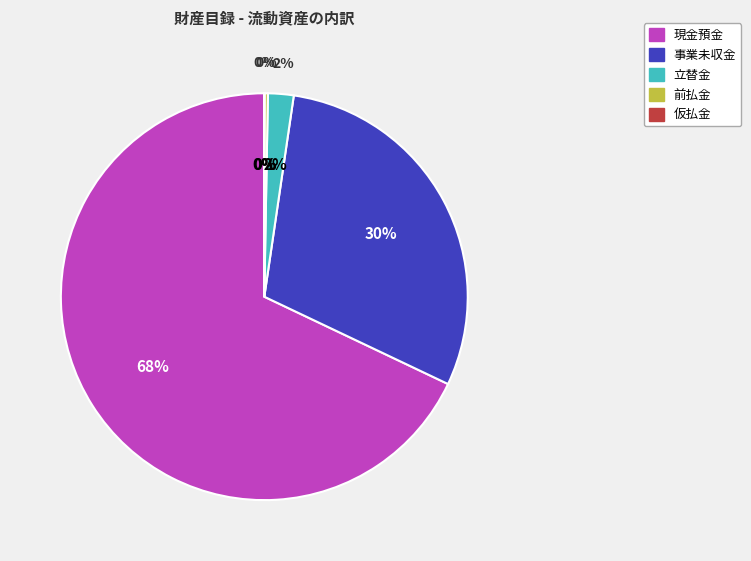

Count the number of slices in the pie.

5